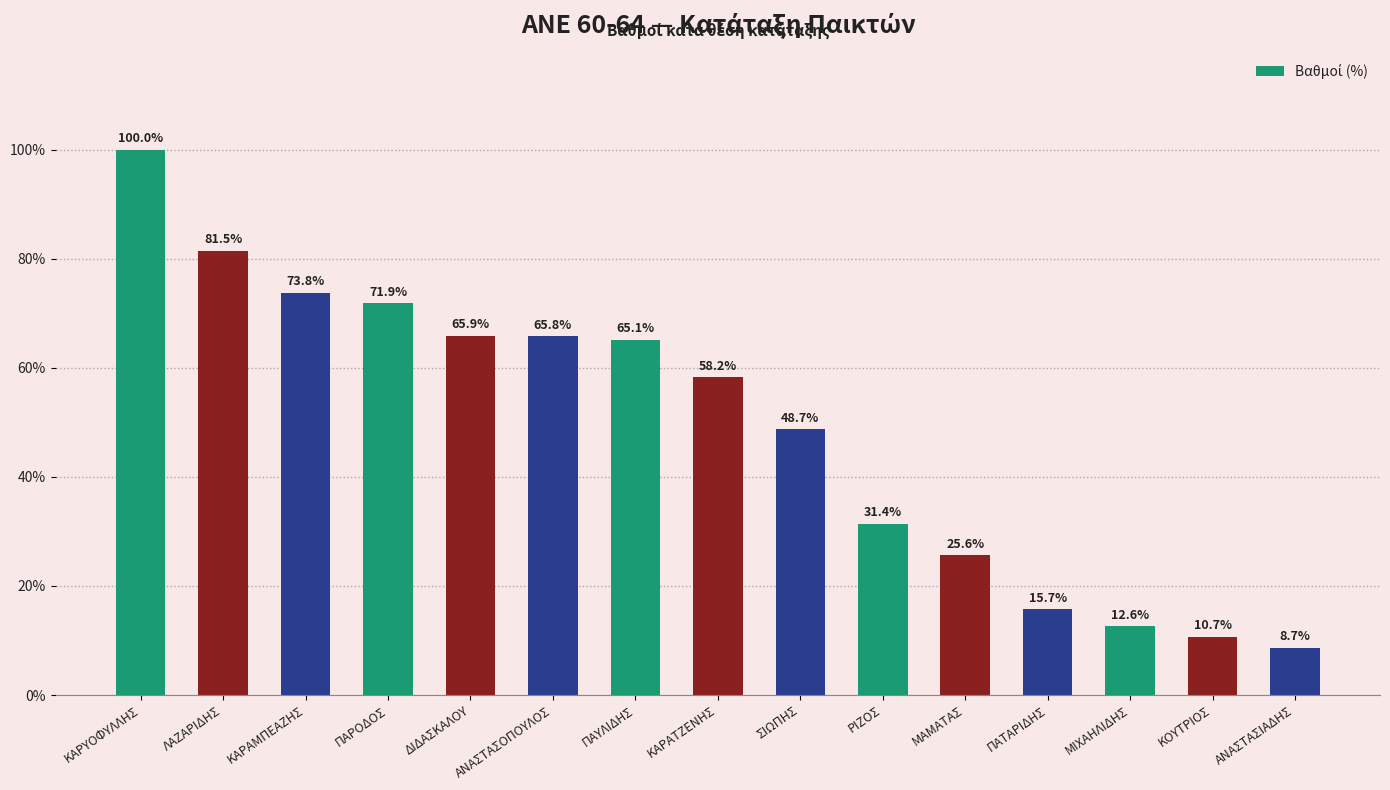

Are the bars grouped side by side (vs. stacked)?

No